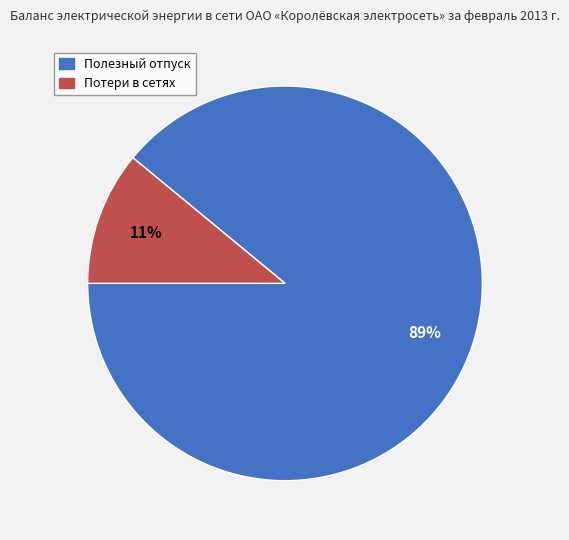

What is the ratio of the value at Потери в сетях to the value at Полезный отпуск?

0.1